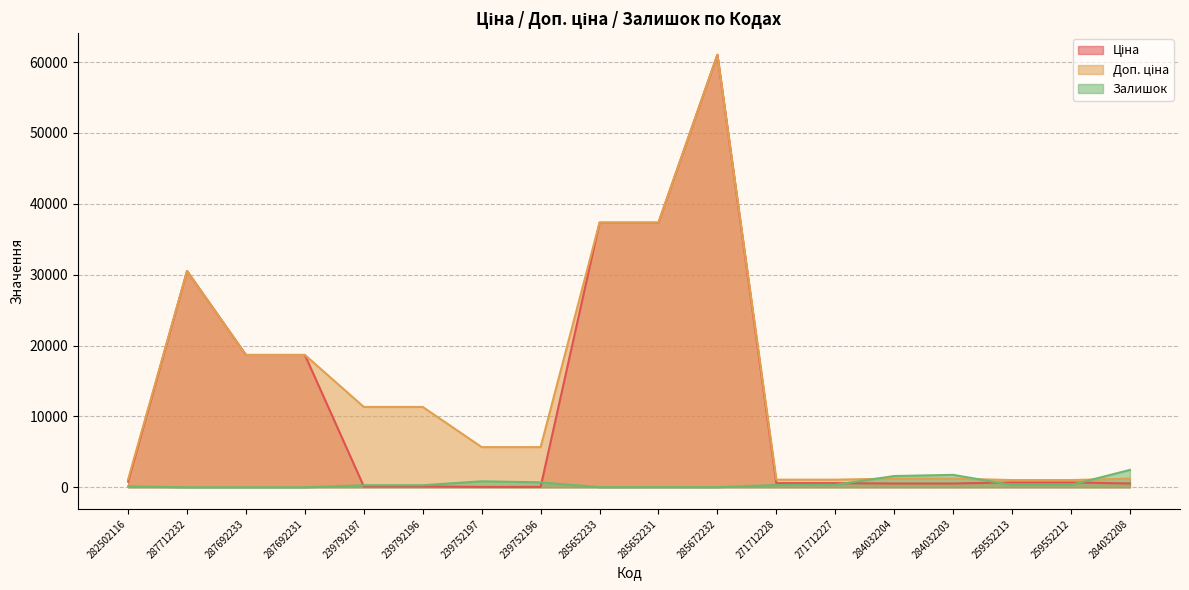

What is the label of the 16th point from the left?

259552213